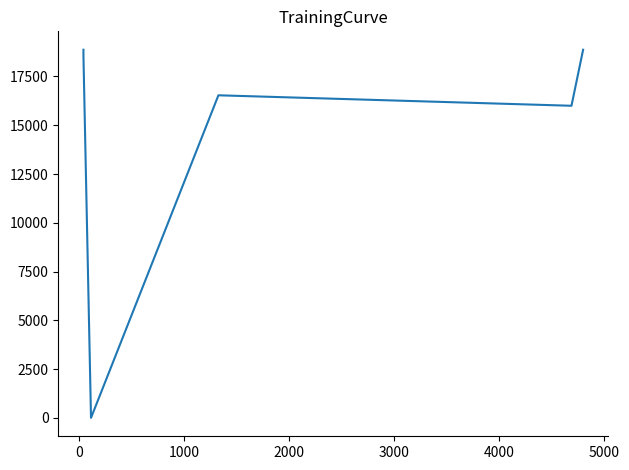

What is the change in value from 1000 to 5000?

+2008